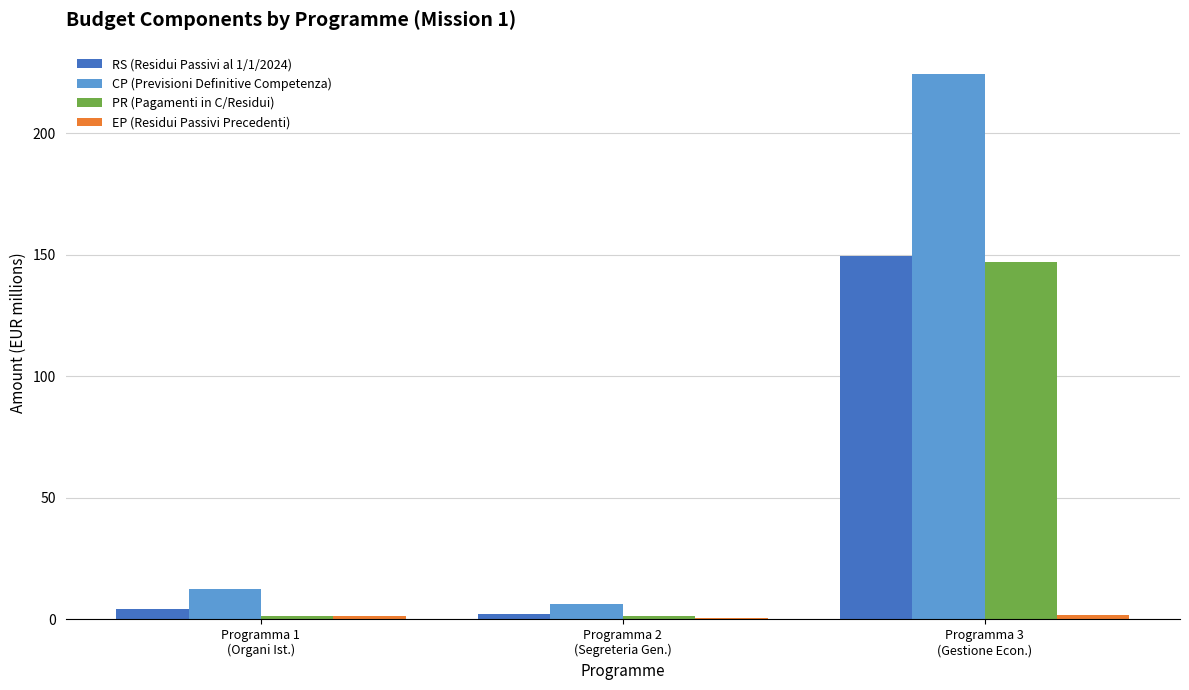

What is the sum of all RS (Residui Passivi al 1/1/2024) values?

155.7